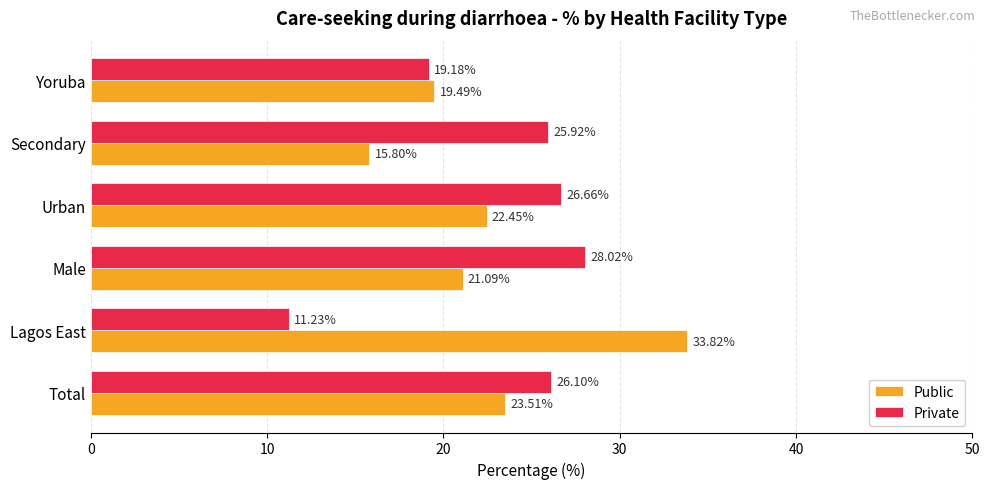

Where is Public nearest to the value 24?

Total